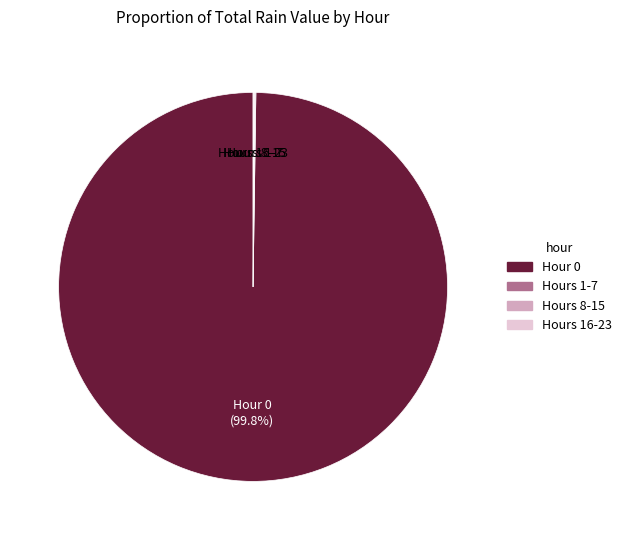

Is there any slice that represents more than half of the pie?

Yes